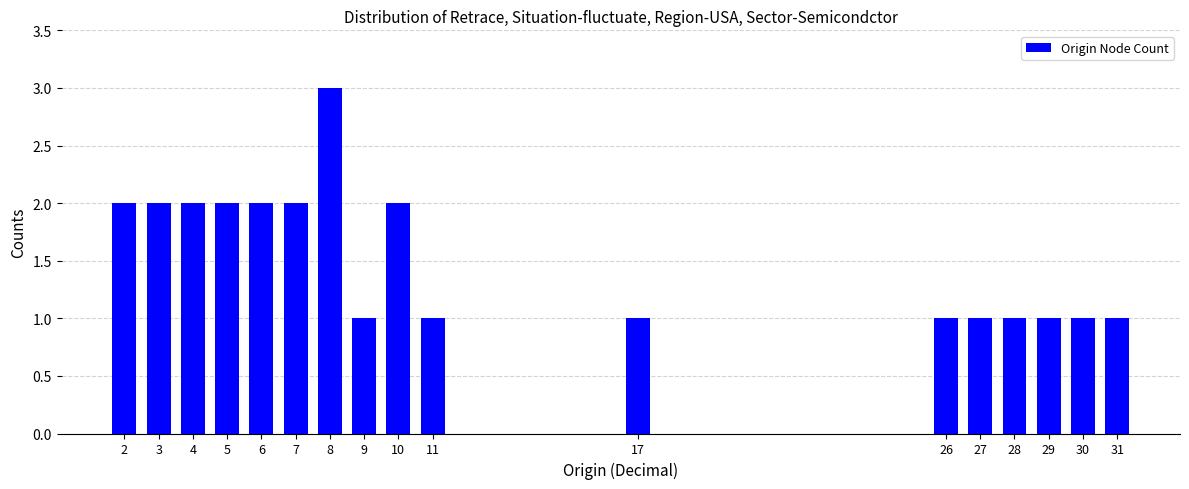

Reading left to right, extract all data points from this chart.

2	2	2	2	2	2	3	1	2	1	1	1	1	1	1	1	1